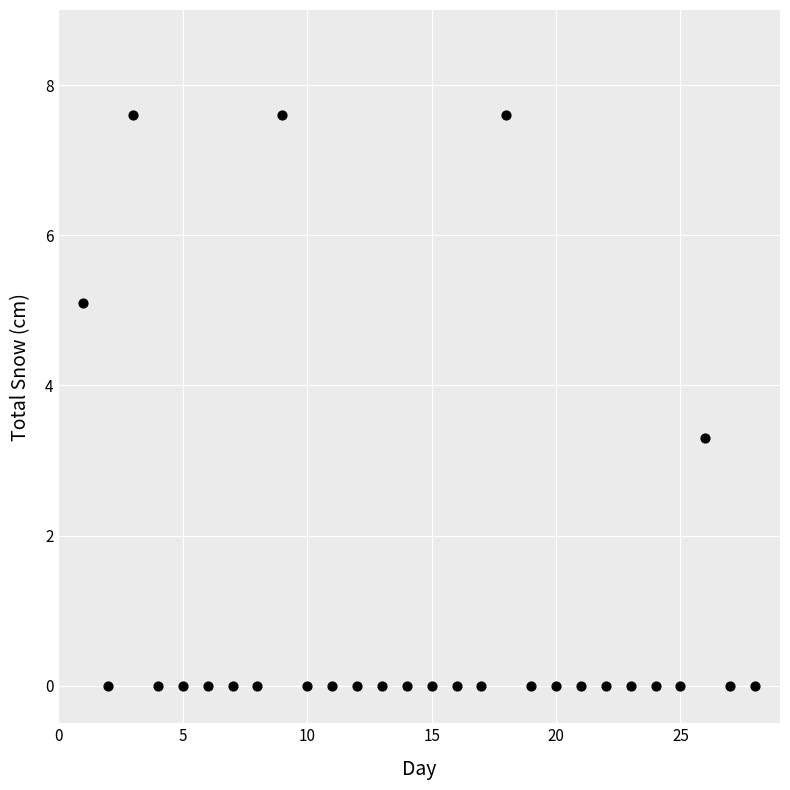

What is the range of Y values (max minus min)?

7.6